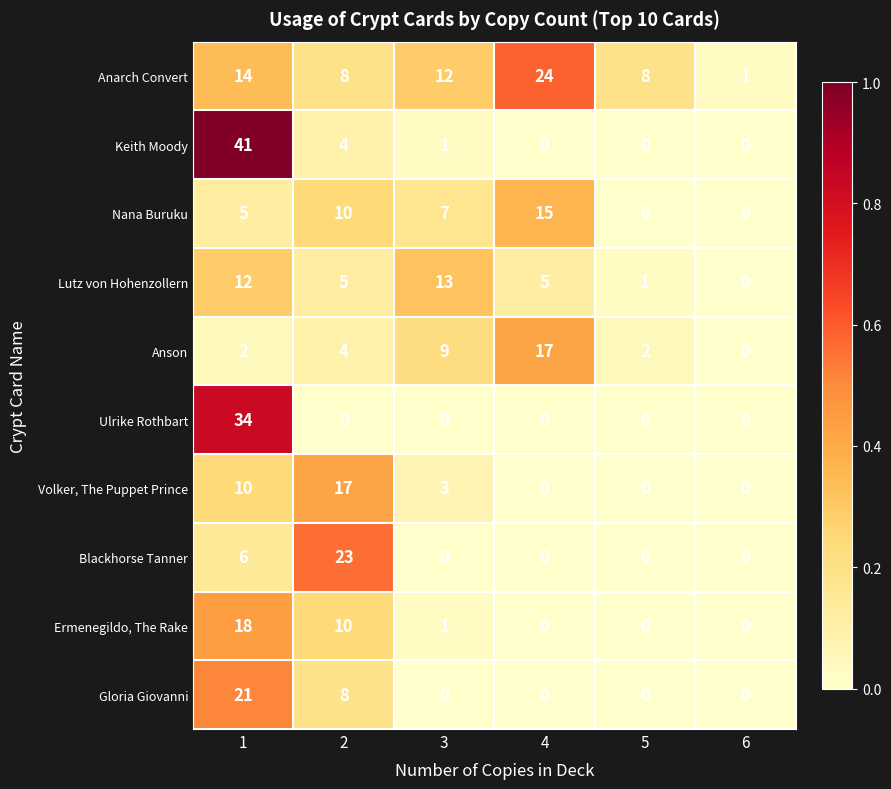

What is the difference between the maximum and minimum values in the Volker, The Puppet Prince series?

17